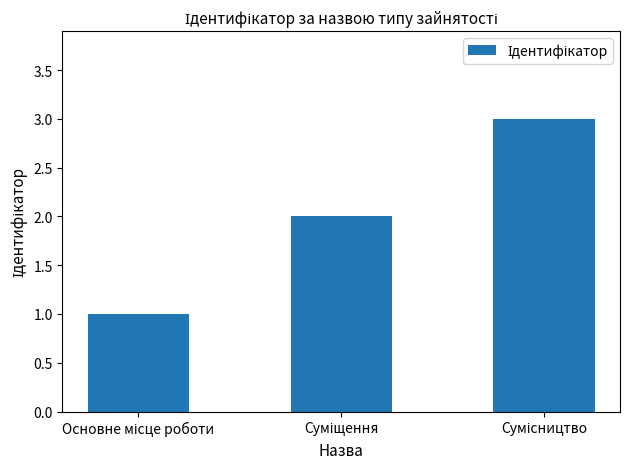

What is the sum of all values?

6